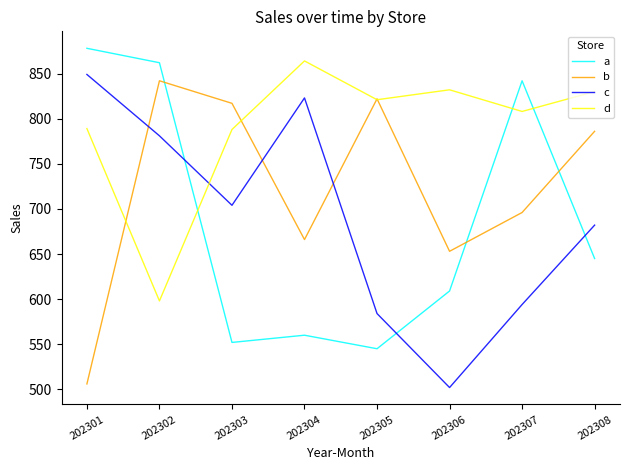

At which category is the sum across all series the highest?

202302